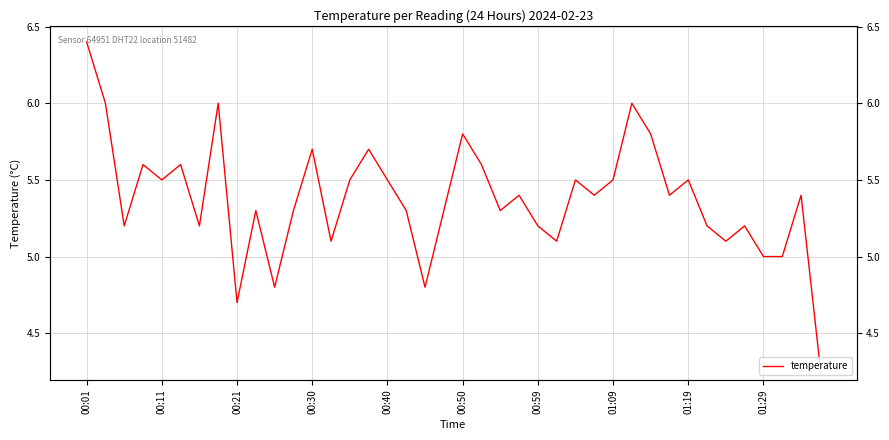

How many values are below 5?

4